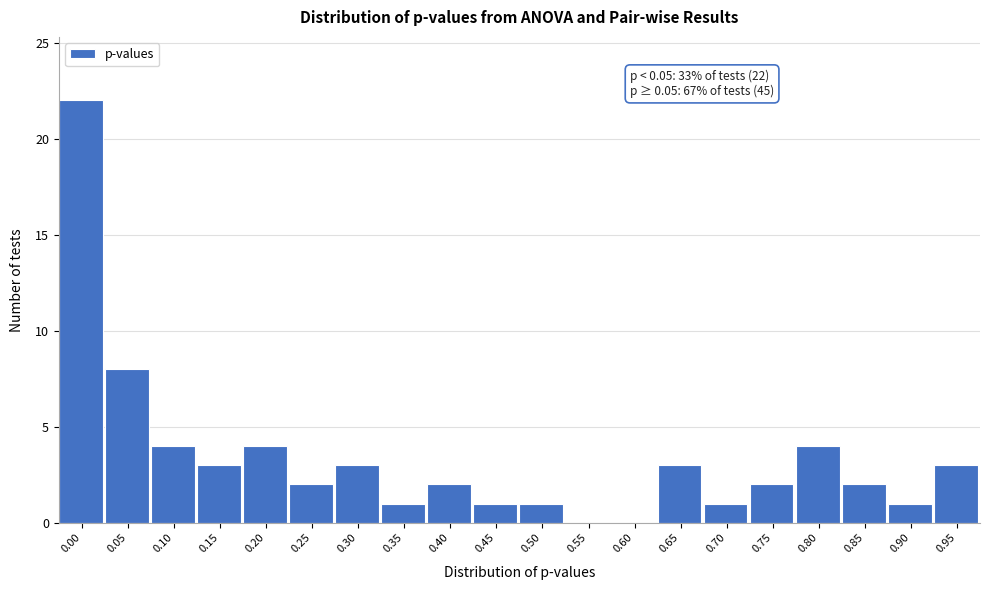

Reading left to right, transcribe all the data shown in this chart.

0.00=22	0.05=8	0.10=4	0.15=3	0.20=4	0.25=2	0.30=3	0.35=1	0.40=2	0.45=1	0.50=1	0.55=0	0.60=0	0.65=3	0.70=1	0.75=2	0.80=4	0.85=2	0.90=1	0.95=3